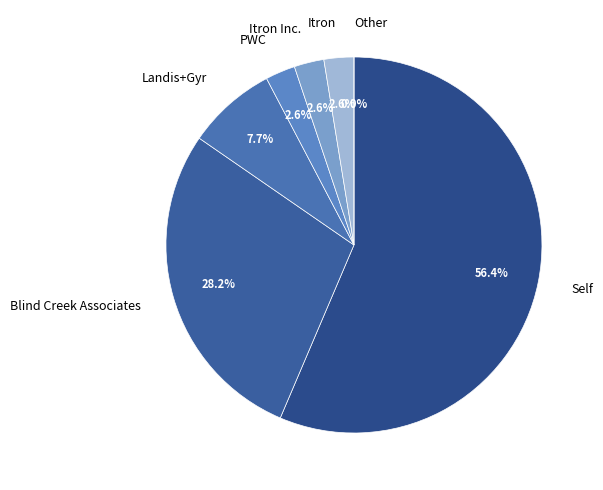

How many slices are in this pie chart?

7